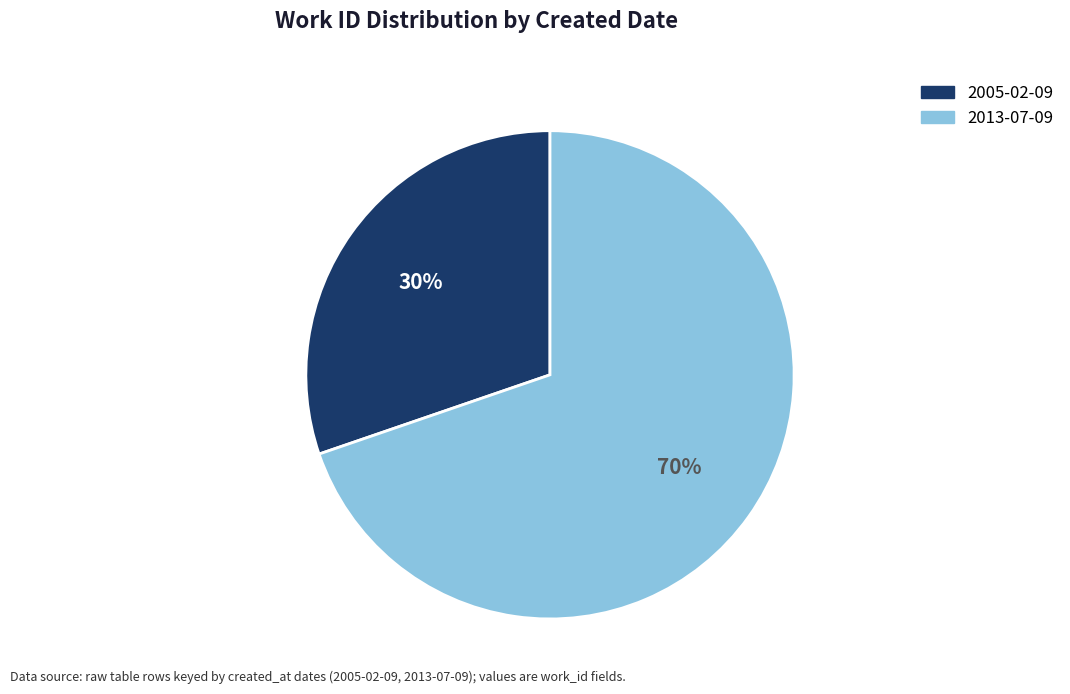

The 2005-02-09 slice represents 30% of the pie. True or false?

True